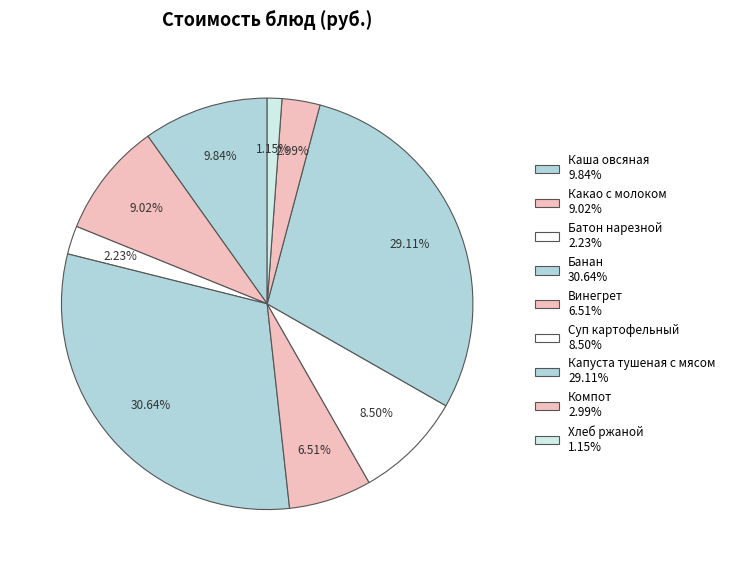

Is it true that Винегрет is 17% of the pie?

False